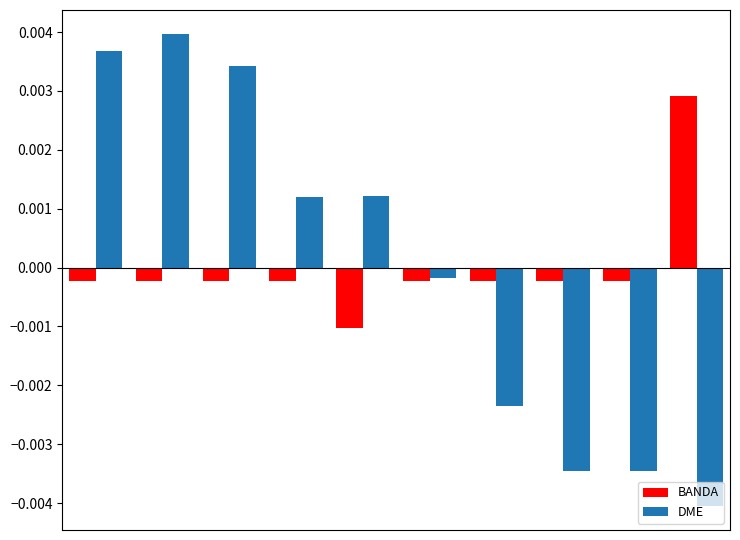

List the series in order of their peak value, highest first.

DME, BANDA